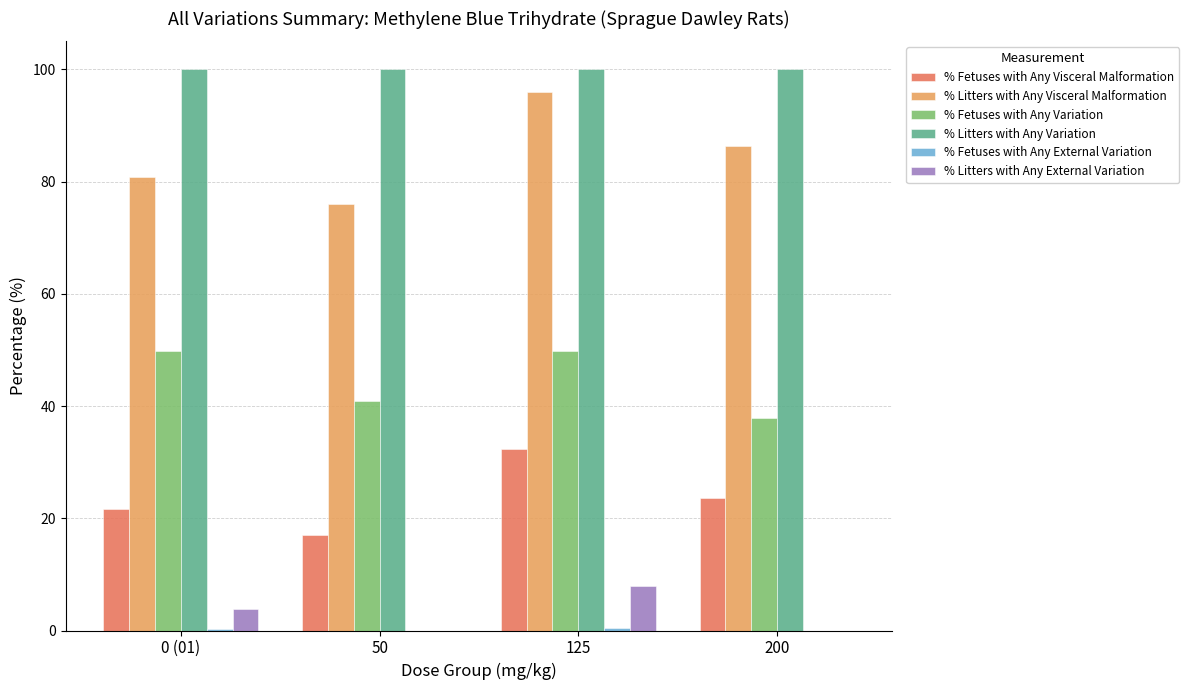

Are the bars horizontal?

No